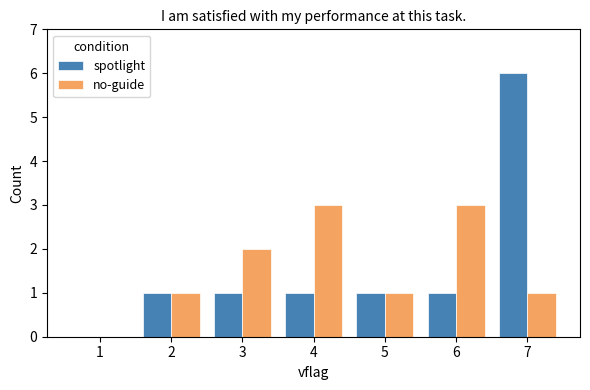

Which series changed the most between 1 and 4?

no-guide